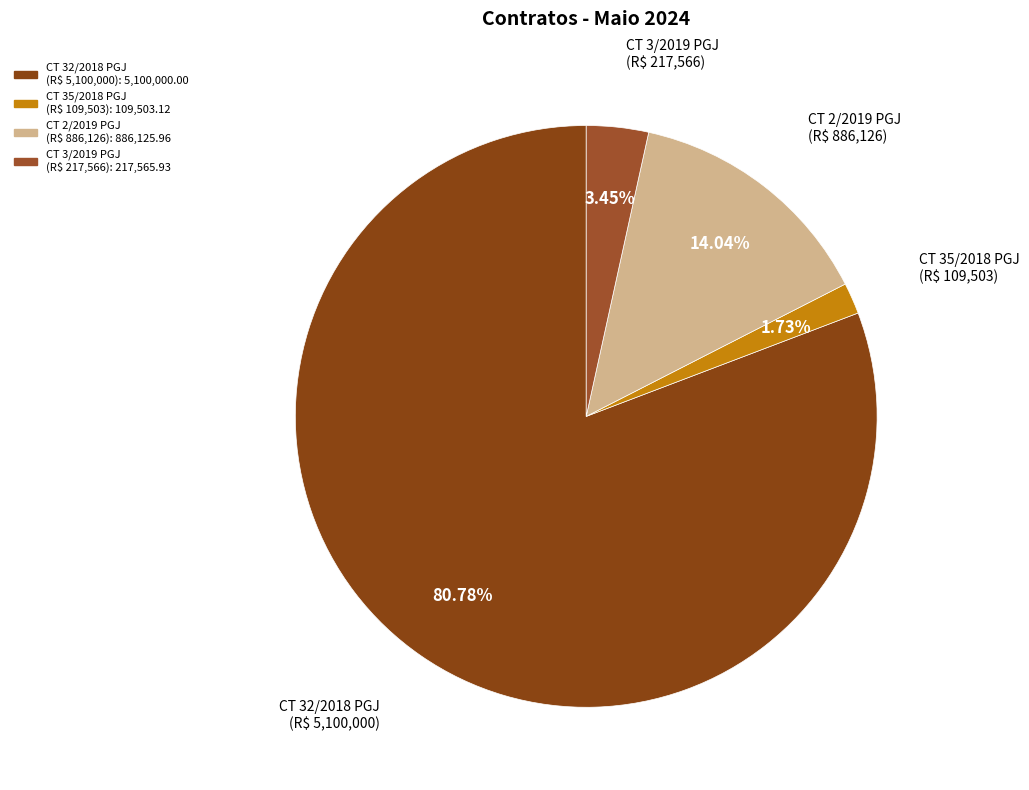

Does any single category account for the majority?

Yes